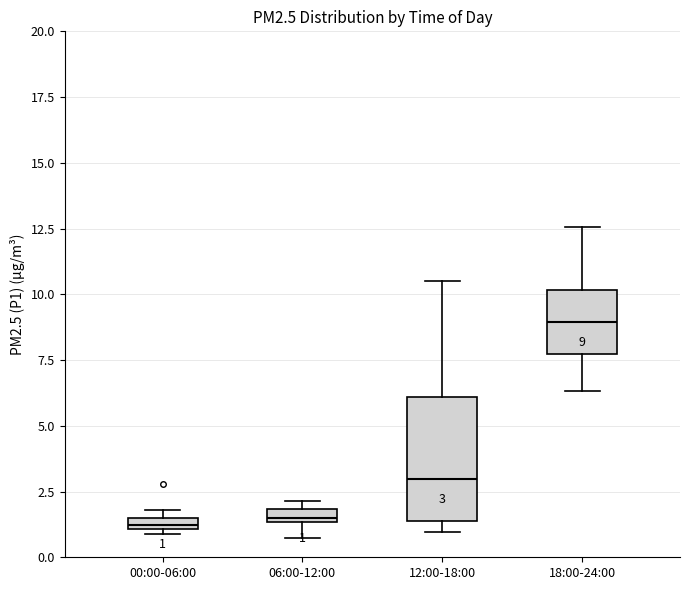

Which box is the tallest, from its lower edge to its upper edge?

12:00-18:00